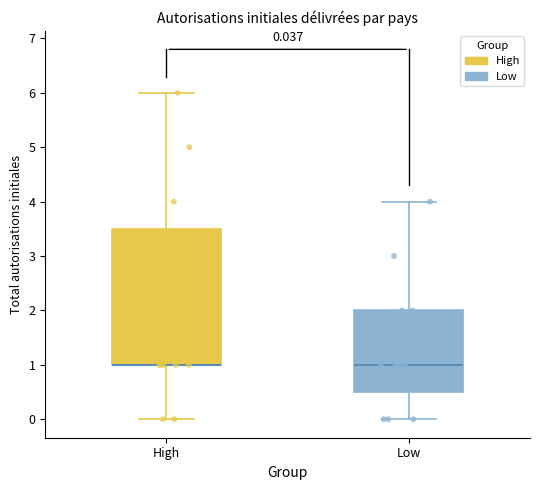

Comparing the boxes themselves (not the whiskers), which one is the tallest?

High